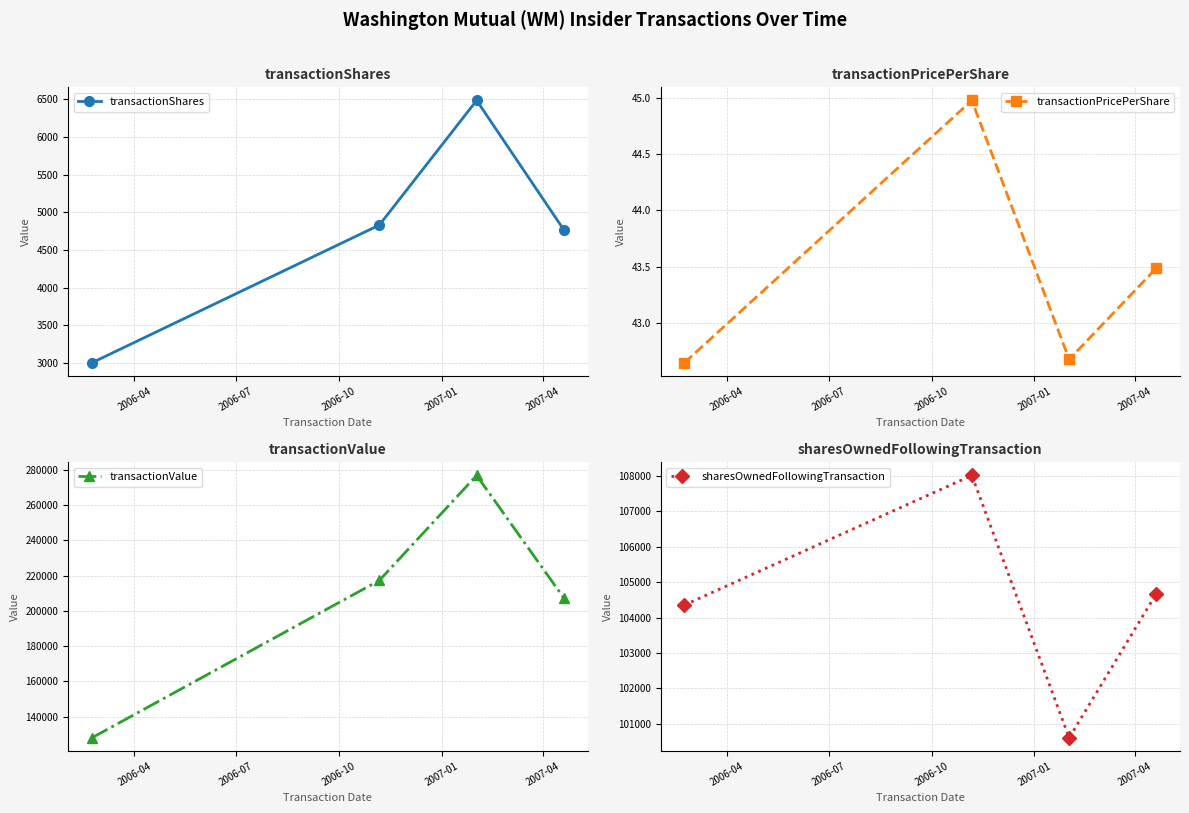

True or false: transactionValue has more than 1 points higher than both neighbors.

False